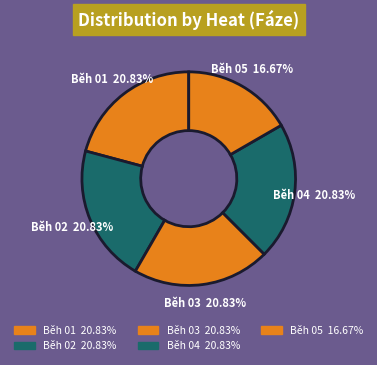

To the nearest percent, what portion does Běh 02 represent?

21%